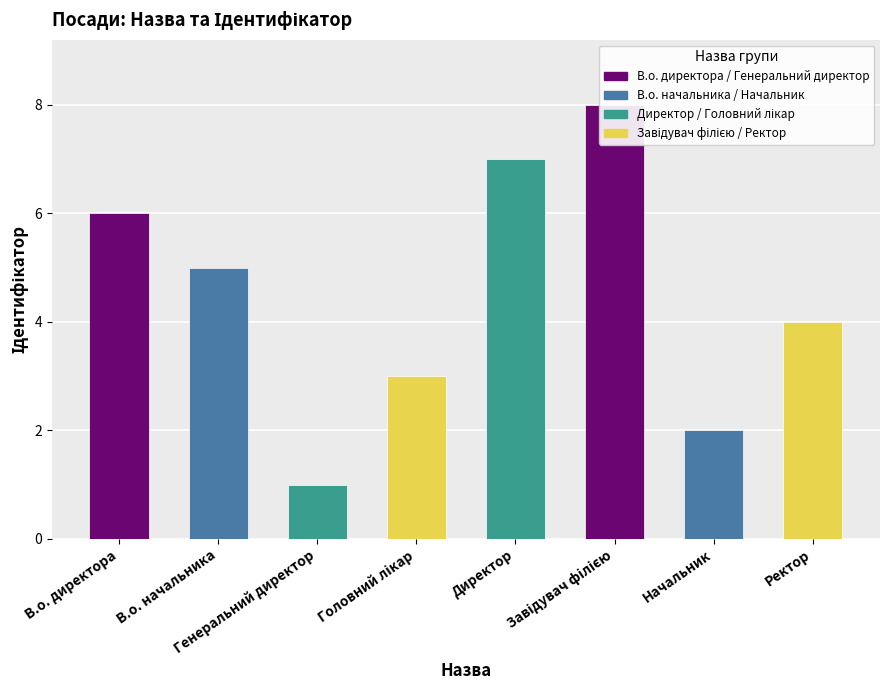

Reading left to right, list all the values displayed in this chart.

6	5	1	3	7	8	2	4